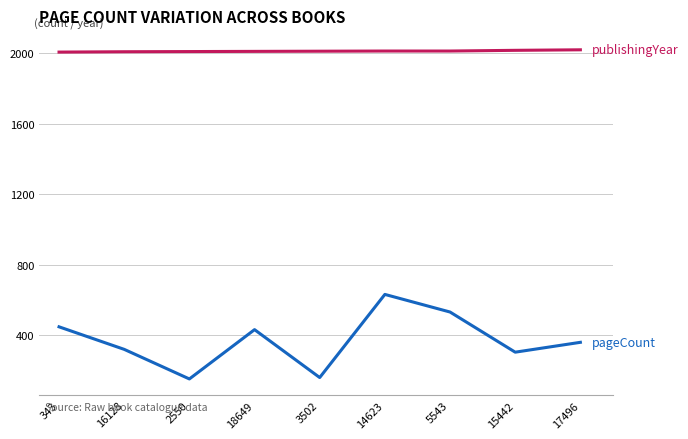

What is the maximum value shown in the chart?

2021